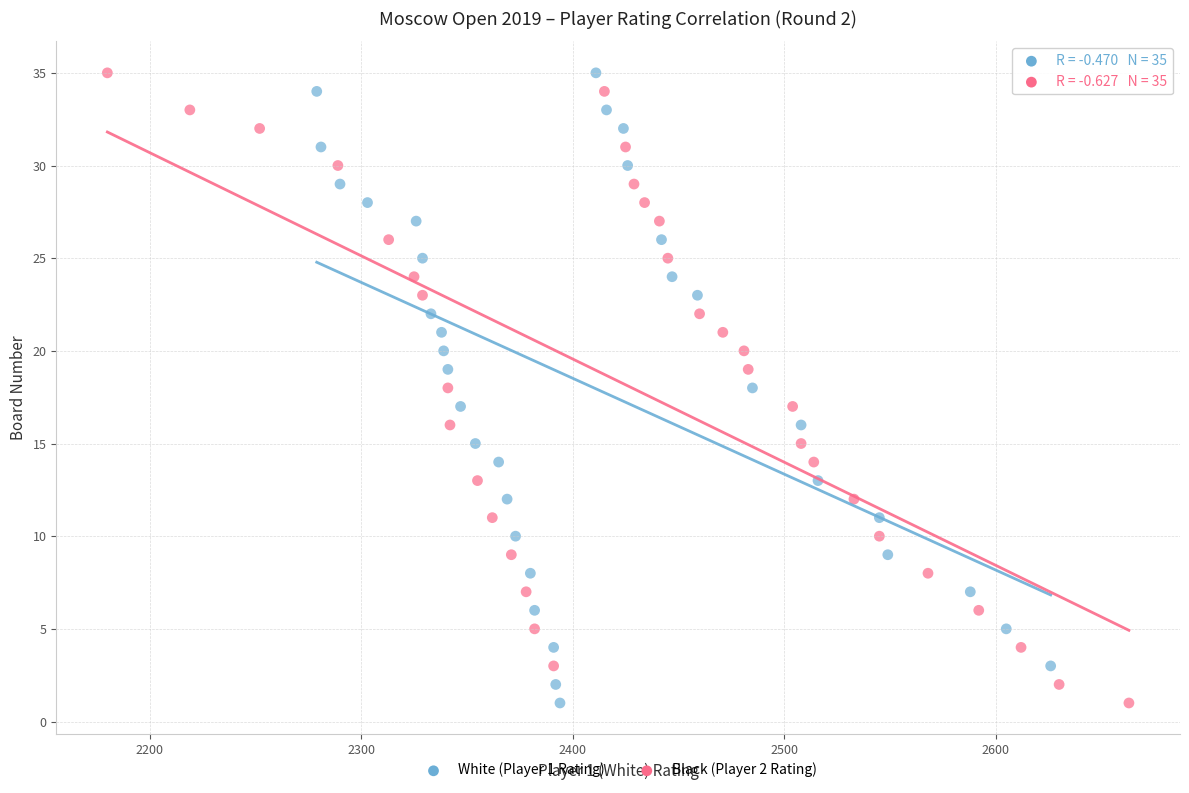

What are all the series names shown in the legend?

White (Player 1 Rating), Black (Player 2 Rating)